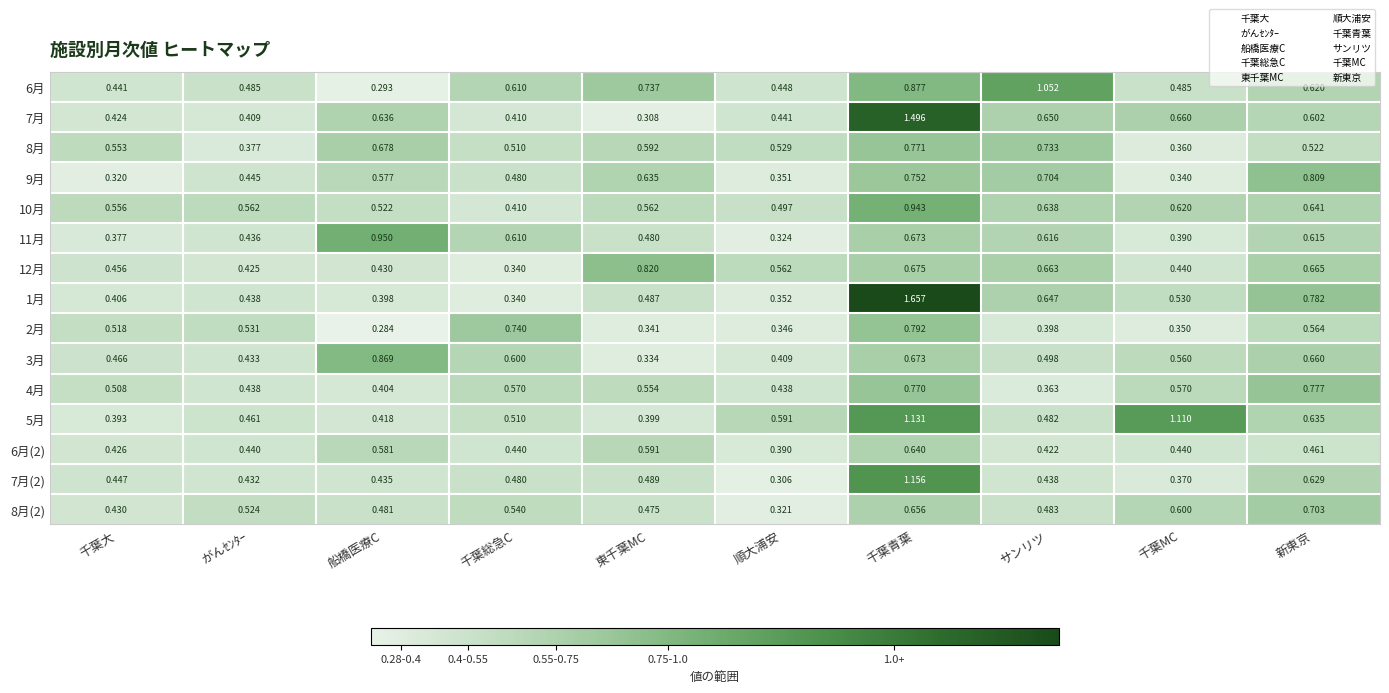

At which label does 4月 reach its peak?

新東京